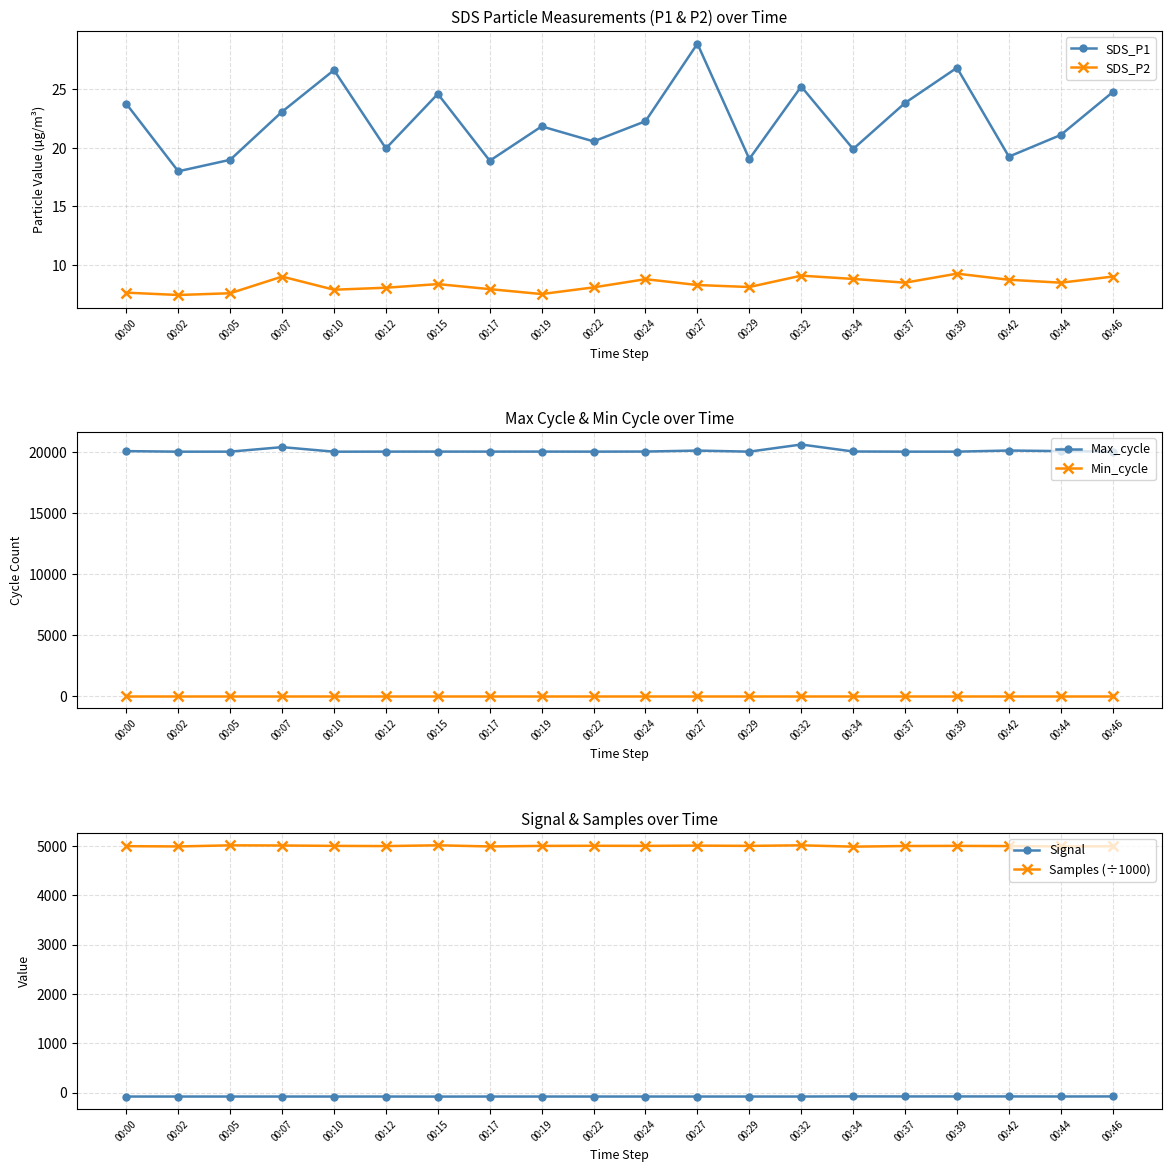

Does the chart have visible grid lines?

Yes